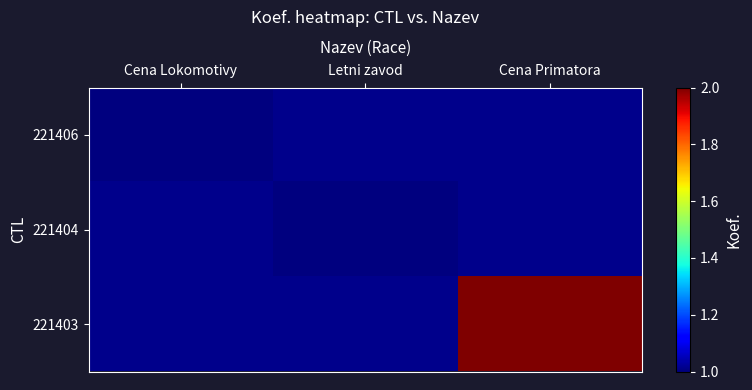

How many categories are shown in the chart?

3